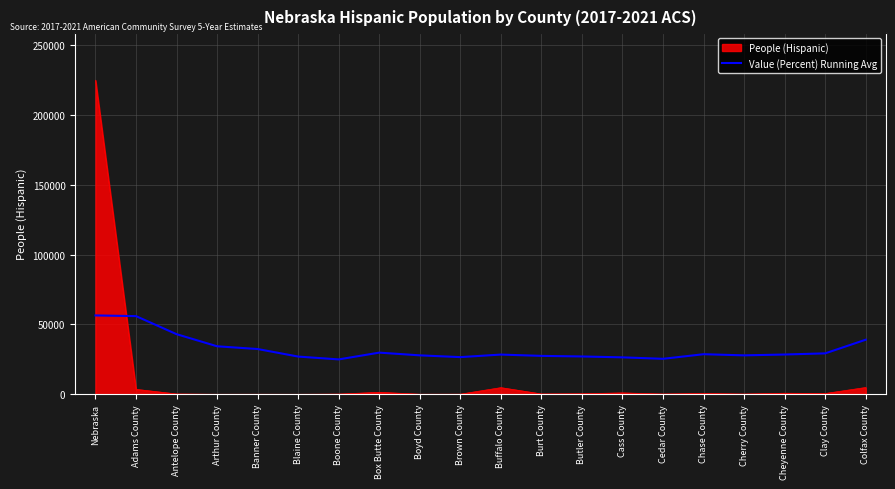

Between which two adjacent categories do Value (Percent) Running Avg and People (Hispanic) first intersect?

Nebraska and Adams County